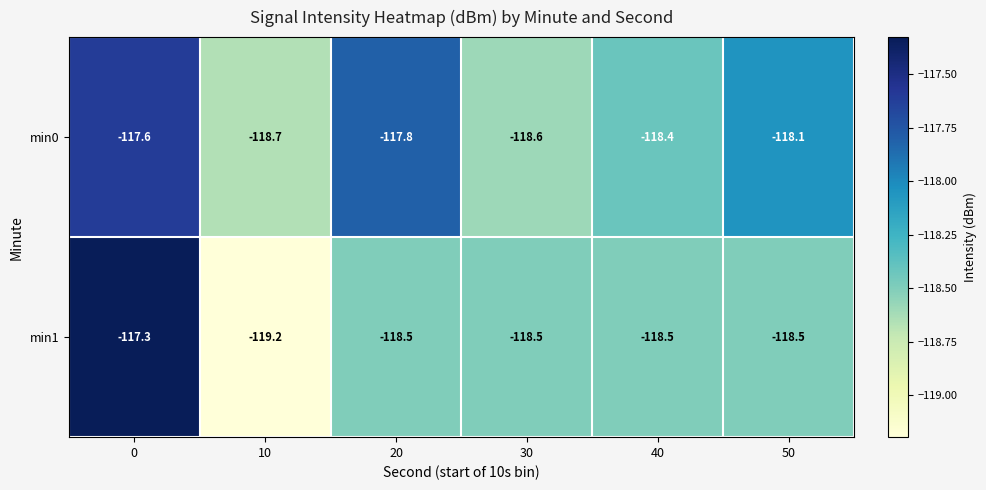

Rank the series at 20 from lowest to highest value.

min1, min0